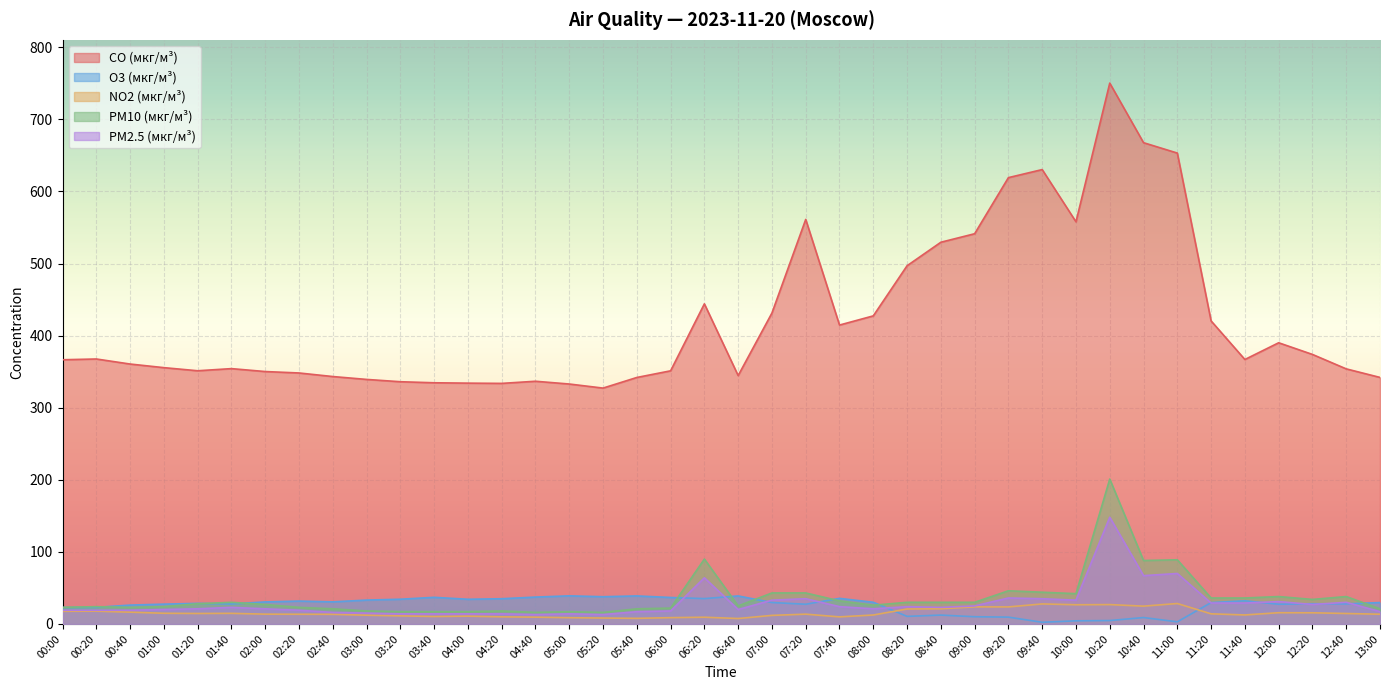

Between which two adjacent categories do PM2.5 (мкг/м³) and O3 (мкг/м³) first intersect?

06:00 and 06:20